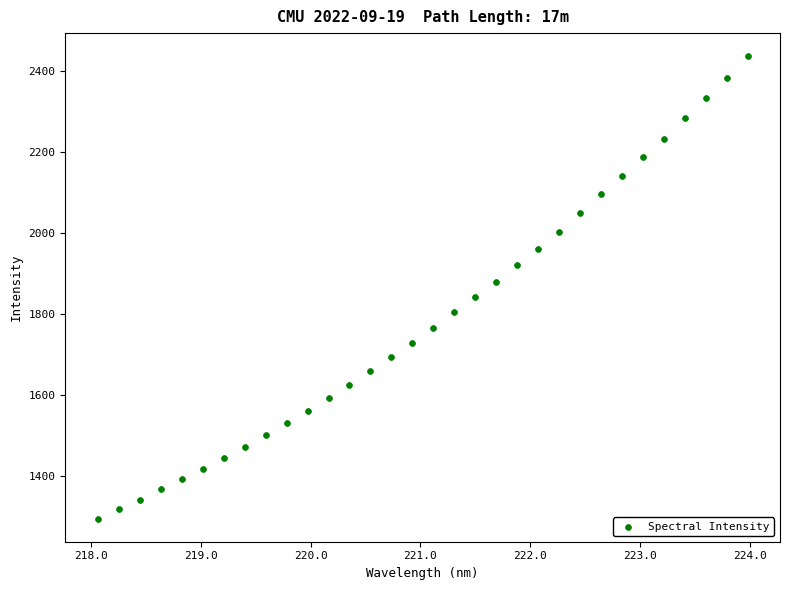

What is the range of X values (max minus min)?

5.9